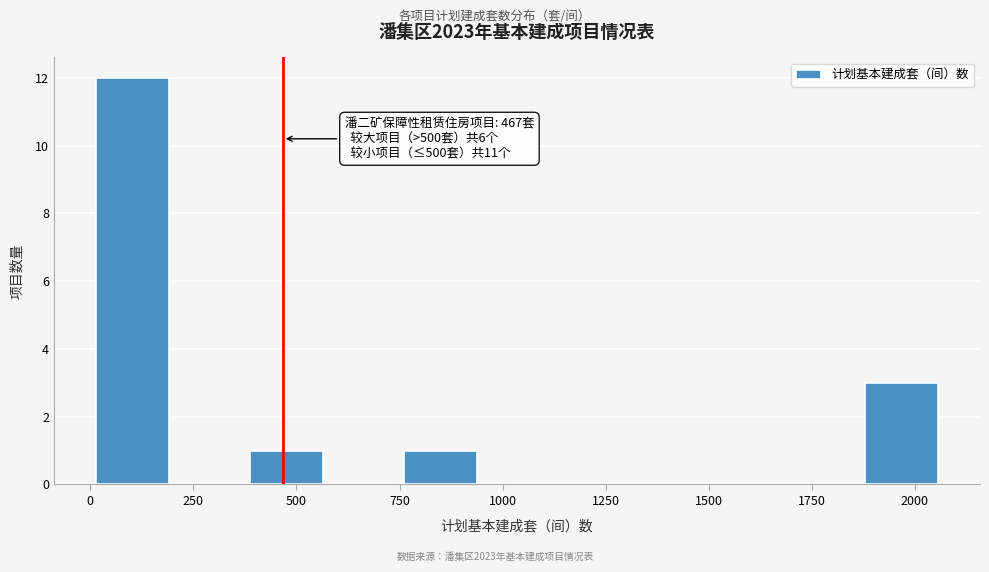

Around what value on the x-axis is the tallest bar? Give the approximate position of its centre, as read against the axis.

100